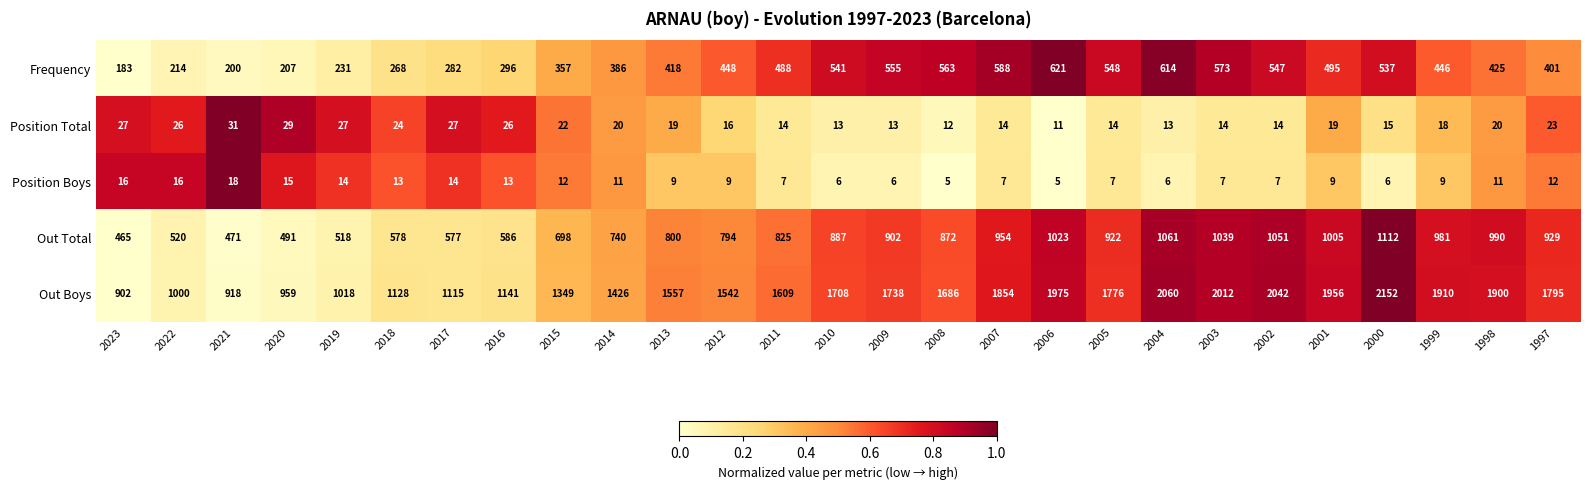

The value of Position Boys at 2021 is 12. True or false?

False